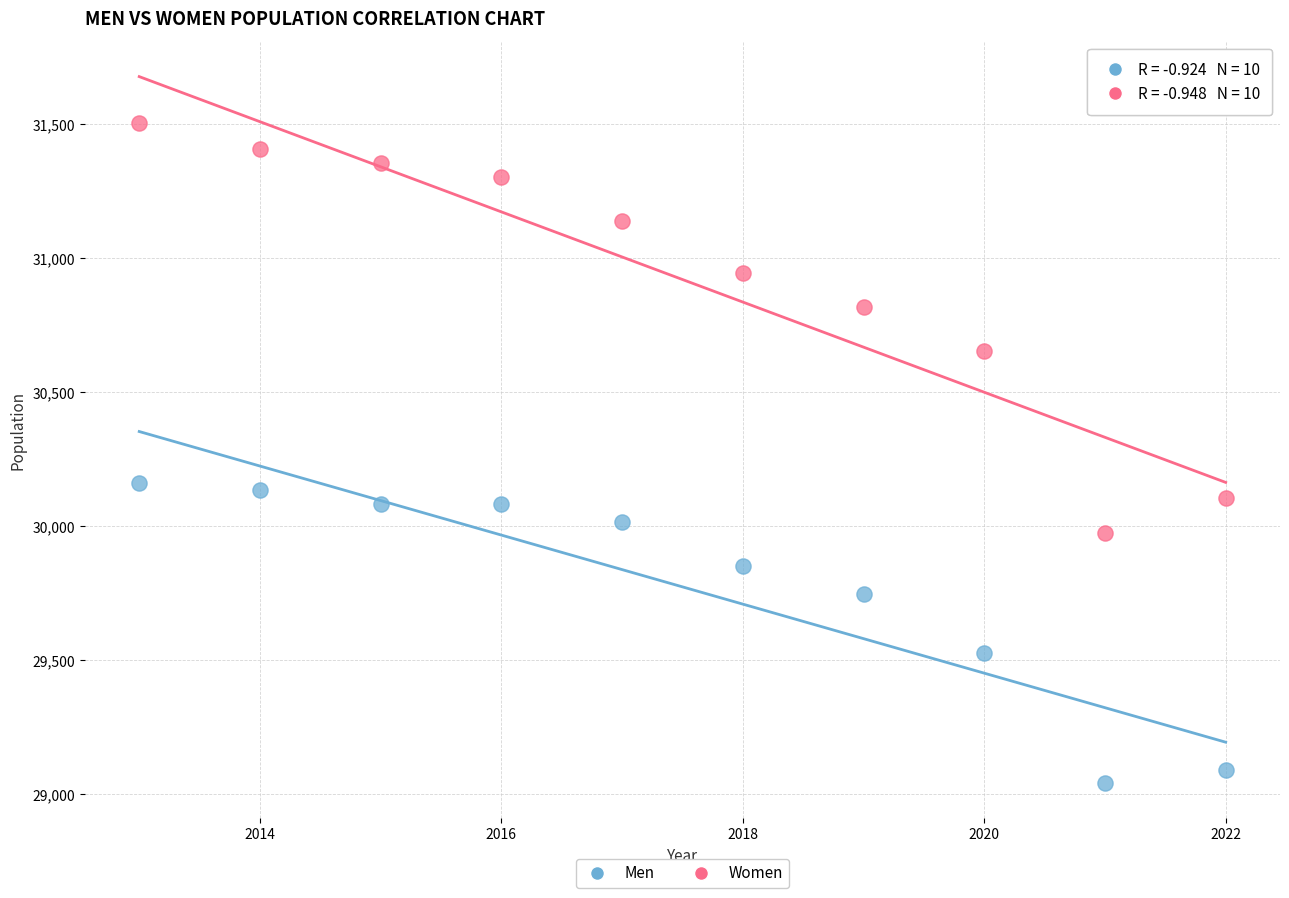

Across all data points, what is the range of Y values (max minus min)?

2459